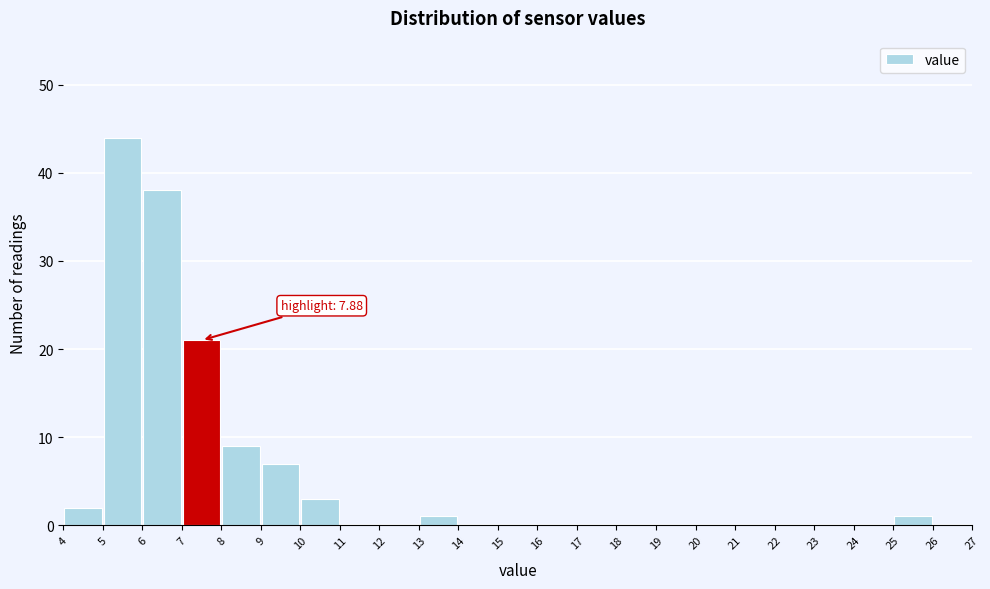

Which range on the x-axis has the tallest bar?

5 to 6